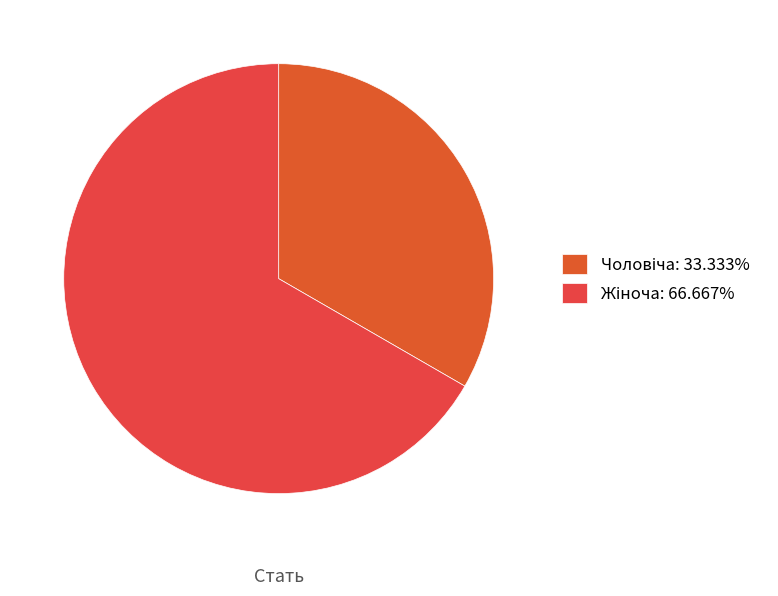

How many segments does this pie chart have?

2